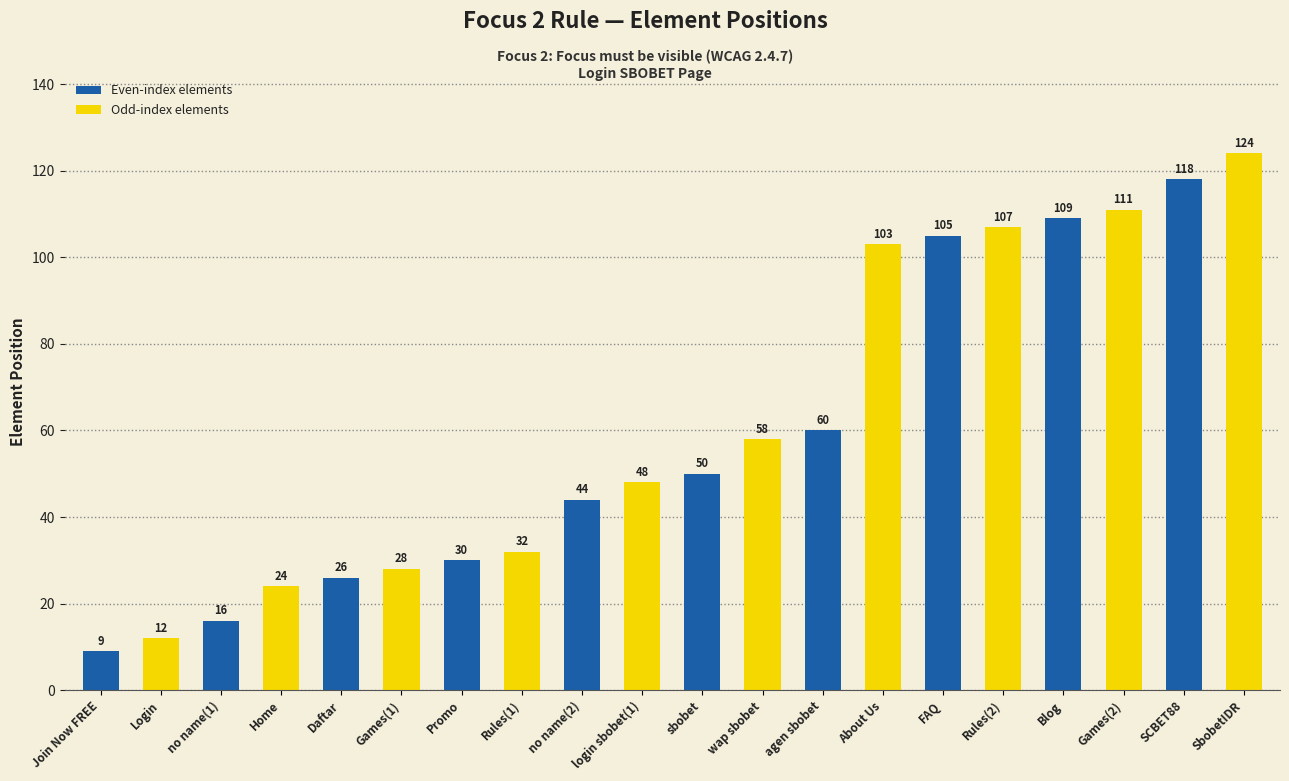

What is the ratio of the value at wap sbobet to the value at Blog?

0.5